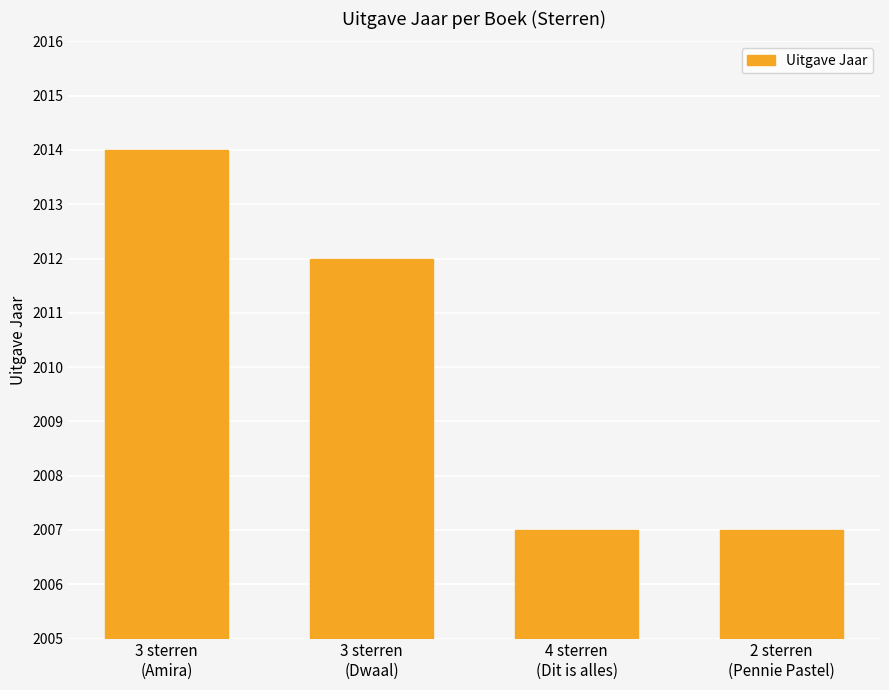

The value at 3 sterren
(Amira) is 2014. True or false?

True